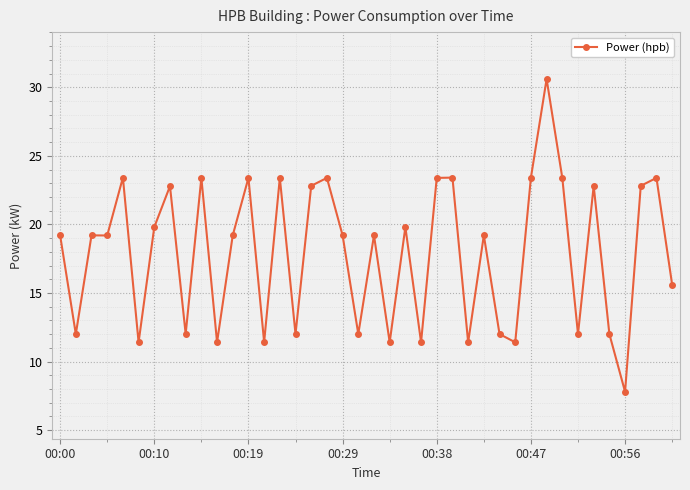

True or false: there are more than 2 points higher than both neighbors.

True